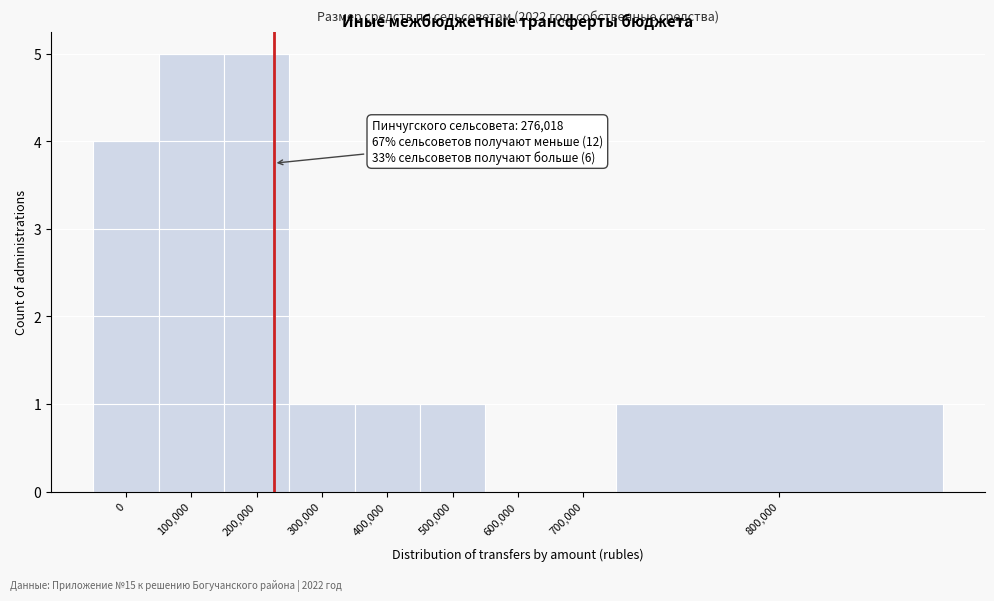

Reading left to right, extract all data points from this chart.

0=4	100,000=5	200,000=5	300,000=1	400,000=1	500,000=1	600,000=0	700,000=0	800,000=1